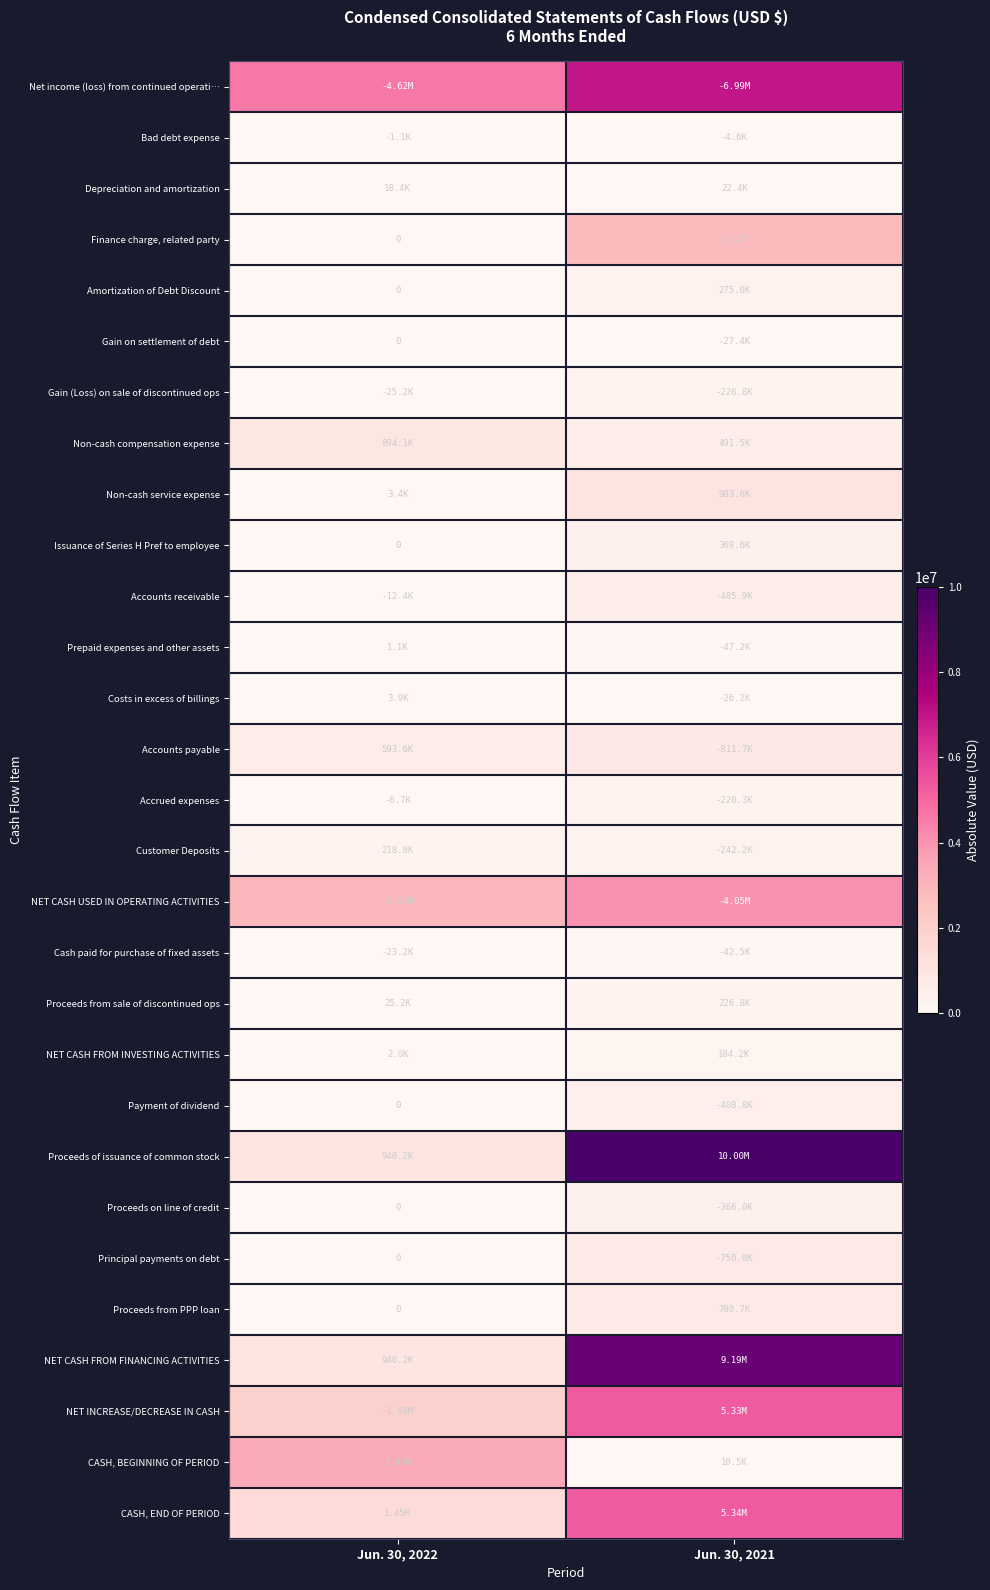

At how many categories does at least one series exceed 8226868?

1